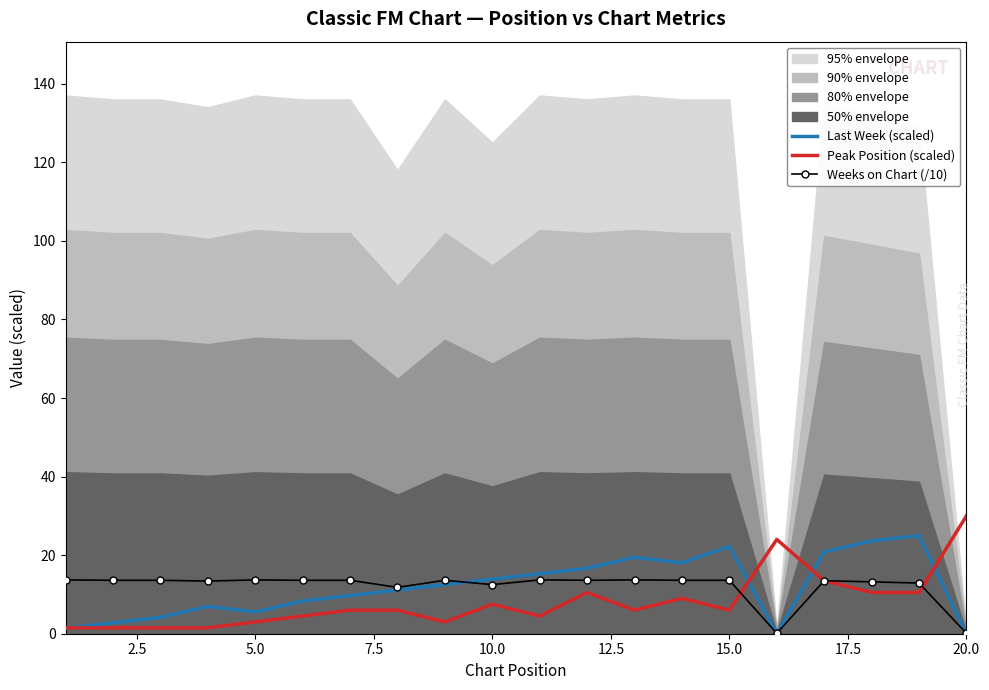

Which series ends up on top after the final intersection of Peak Position (scaled) and Weeks on Chart (/10)?

Peak Position (scaled)